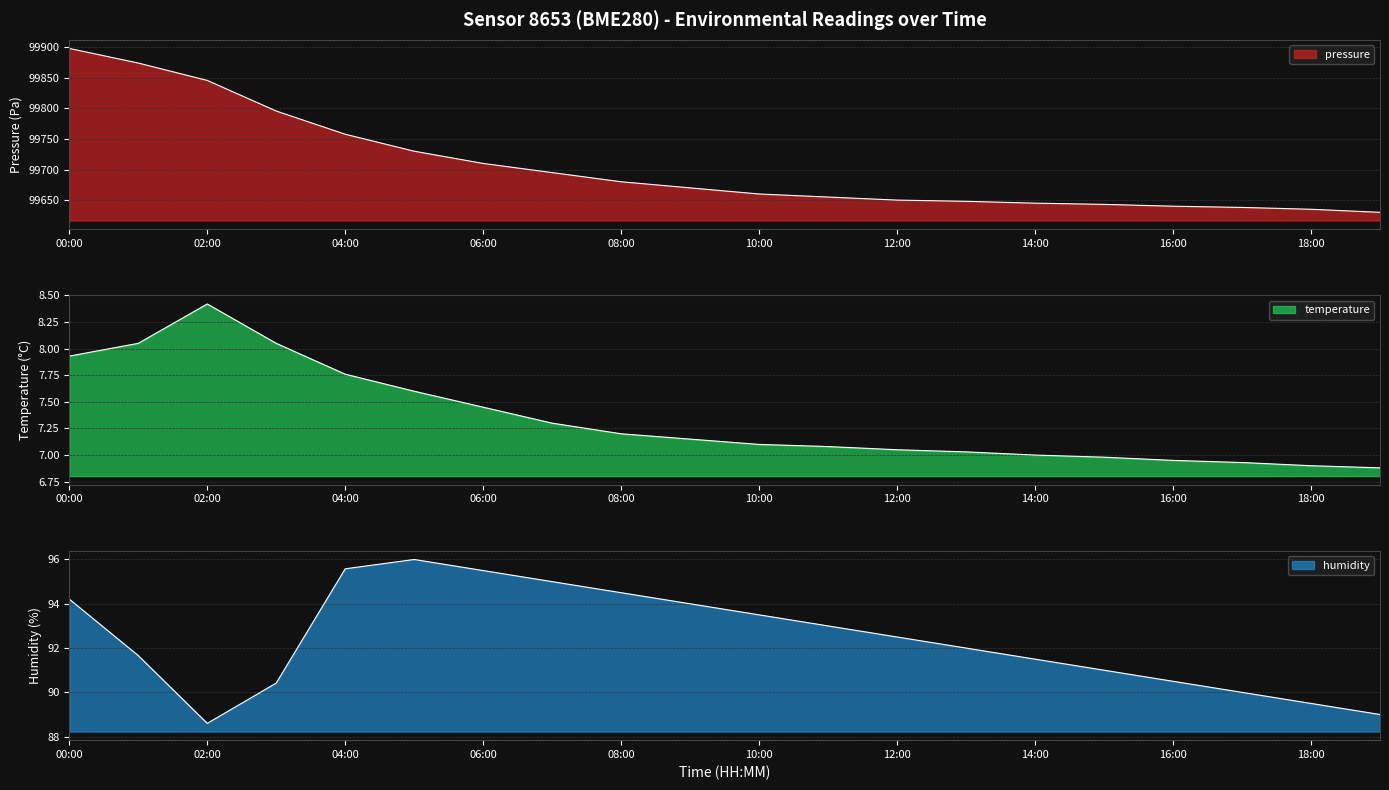

What is the value of the temperature point at the 17th from the left?

7.0